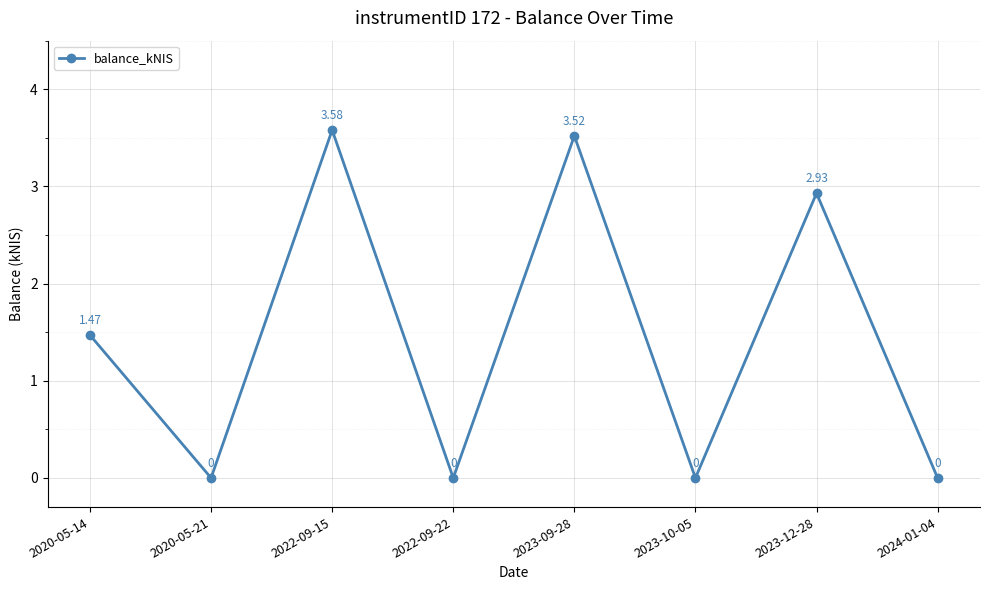

What is the average value?

1.4